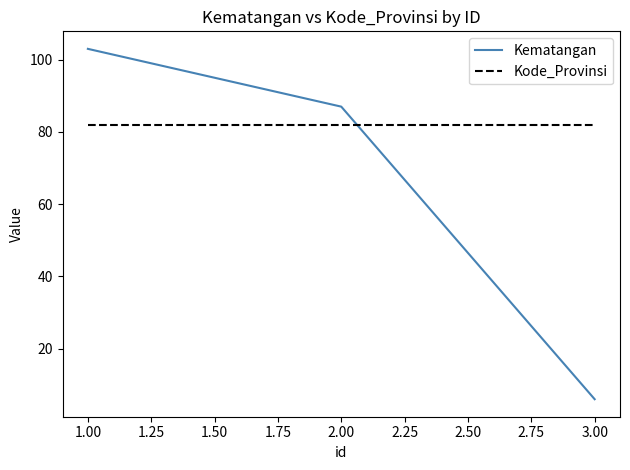

List the series in order of their peak value, highest first.

Kematangan, Kode_Provinsi